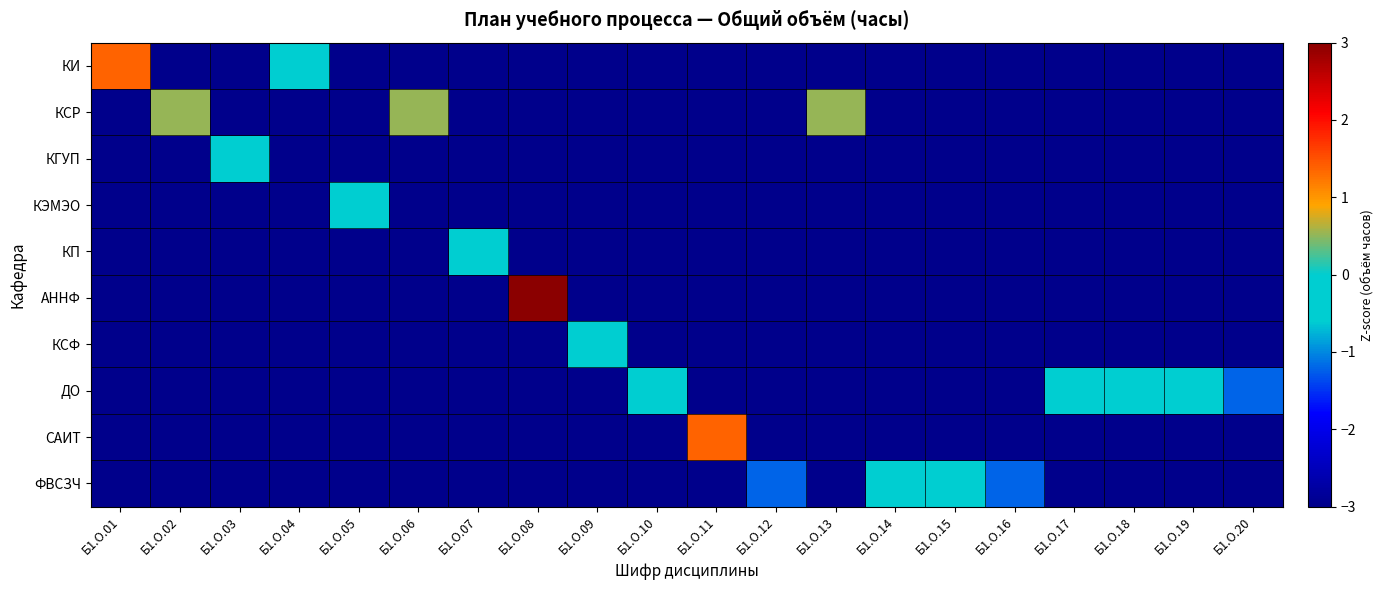

What is the total value across all series at Б1.О.14?

-27.3